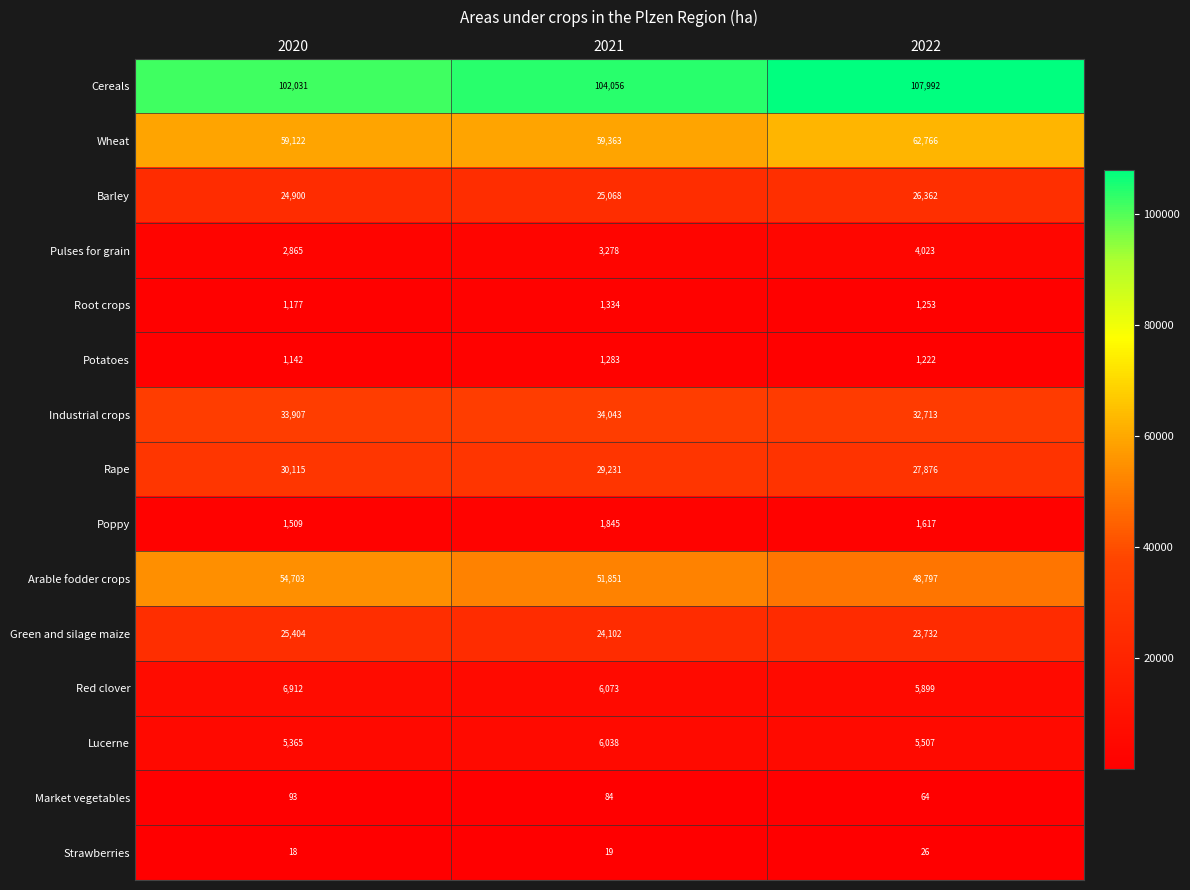

How many Root crops values are between 1177 and 1334?

3